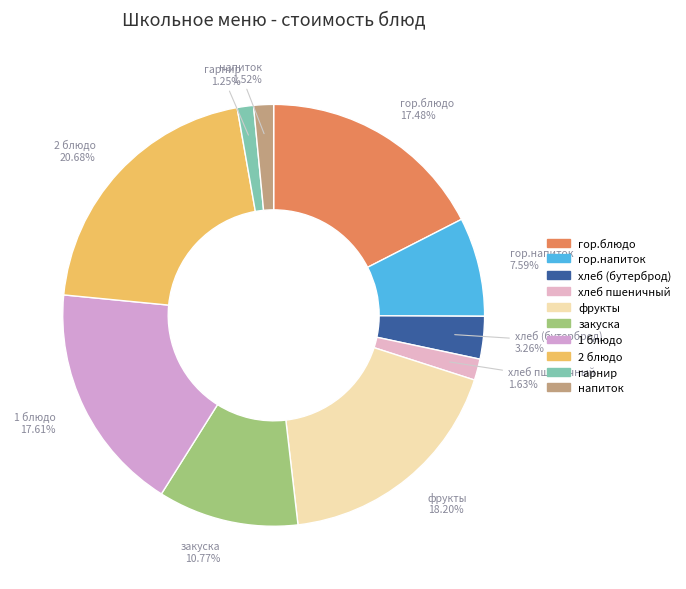

To the nearest percent, what percentage of the pie is гор.блюдо?

17%